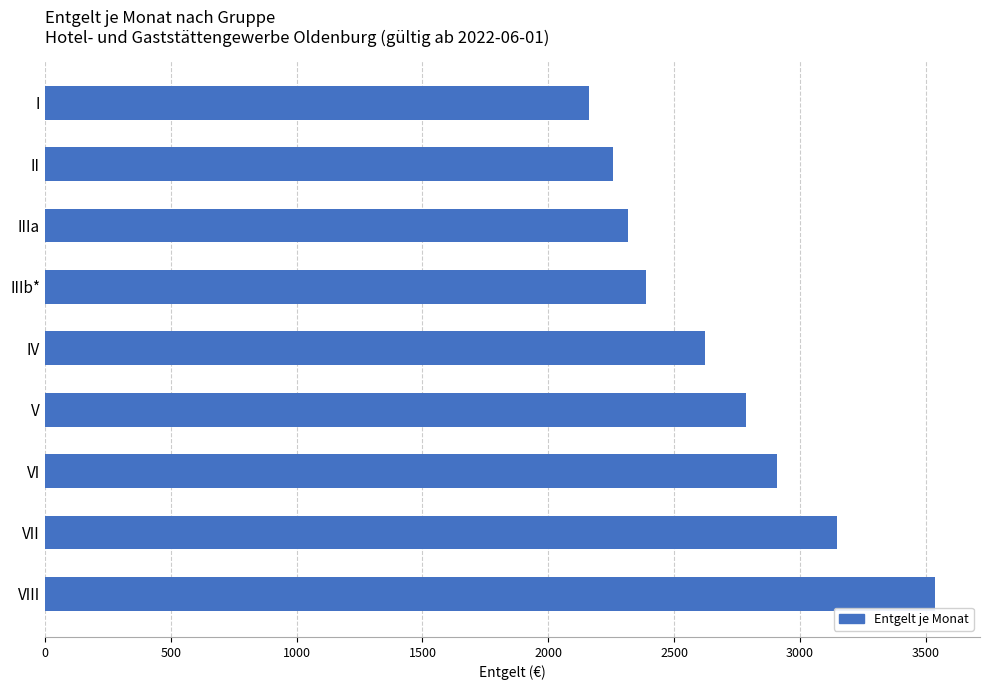

True or false: the data shows 2257.7 at II.

True